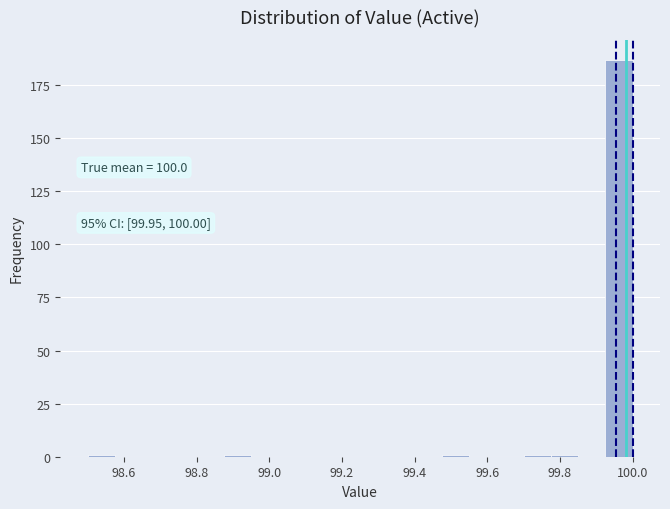

Around what value on the x-axis is the tallest bar? Give the approximate position of its centre, as read against the axis.

99.96